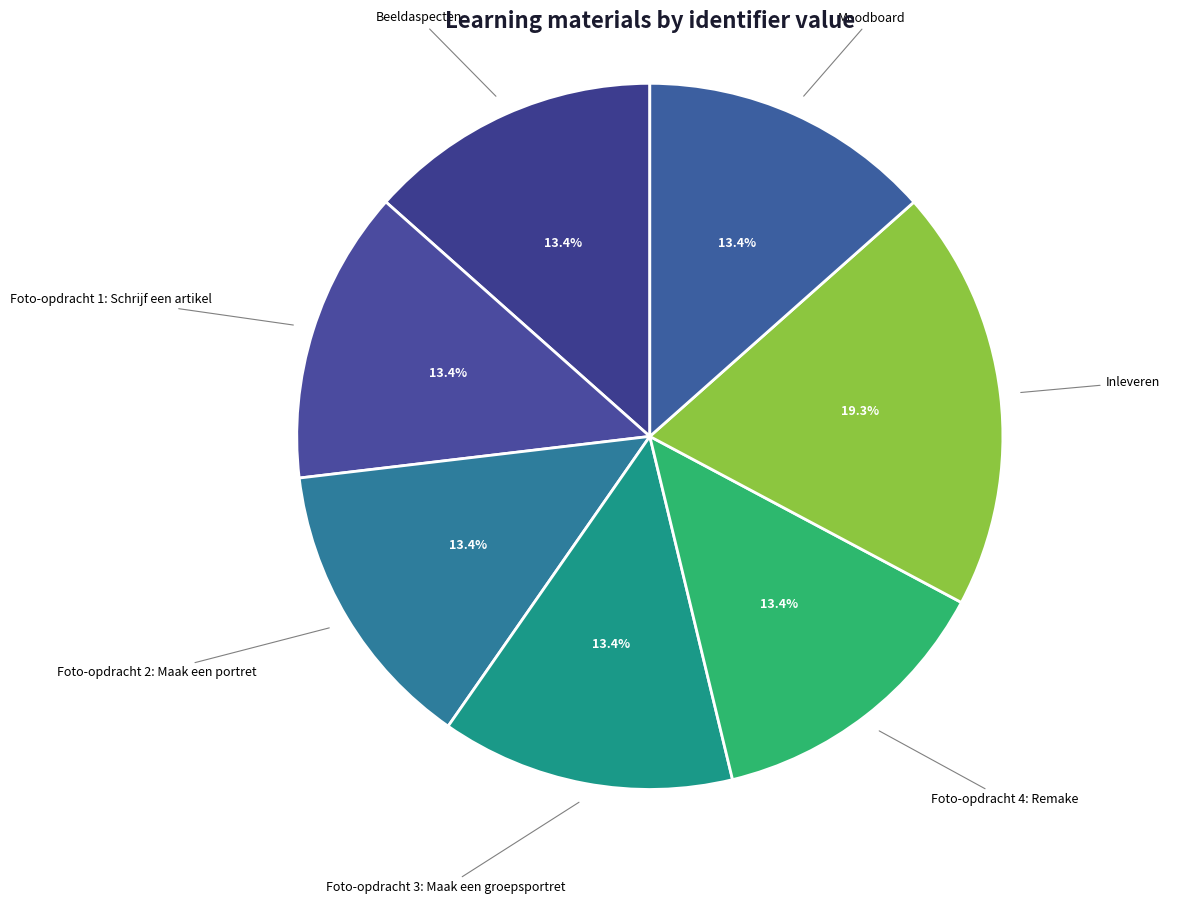

Is there any slice that represents more than half of the pie?

No